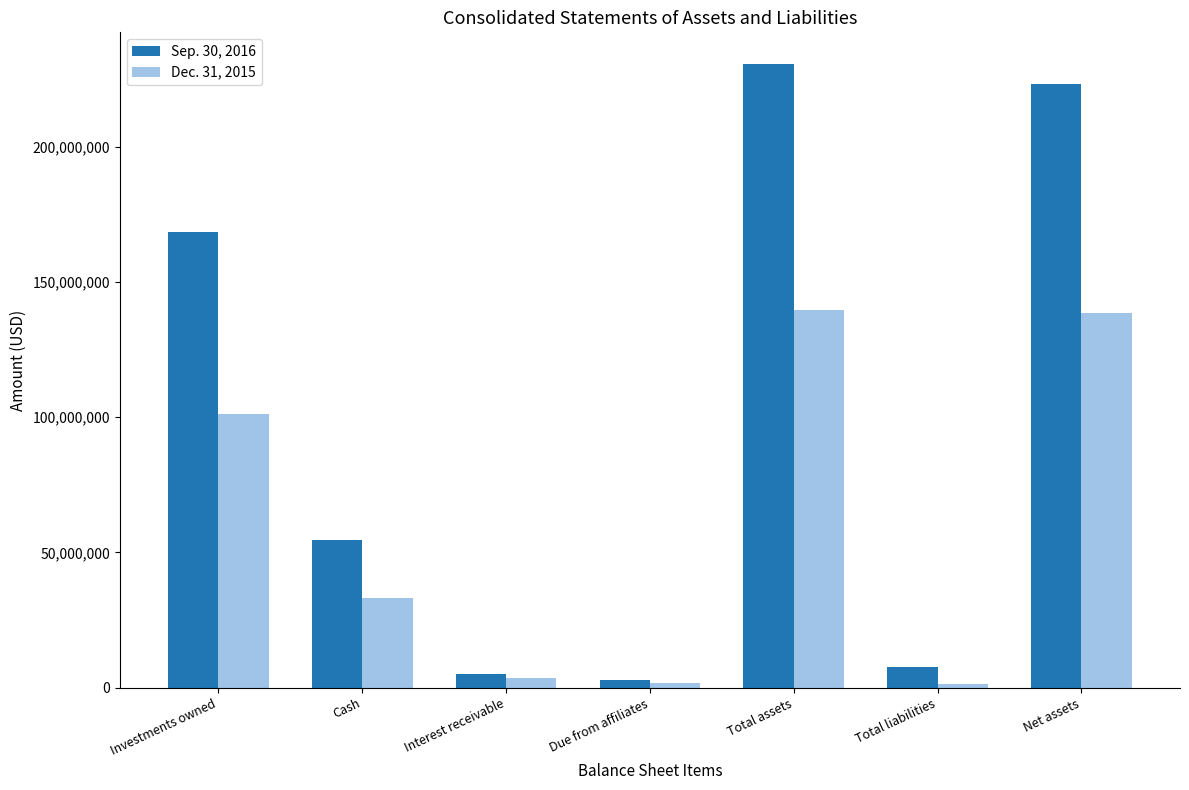

Is it true that Sep. 30, 2016 equals 152959212 at Total assets?

False